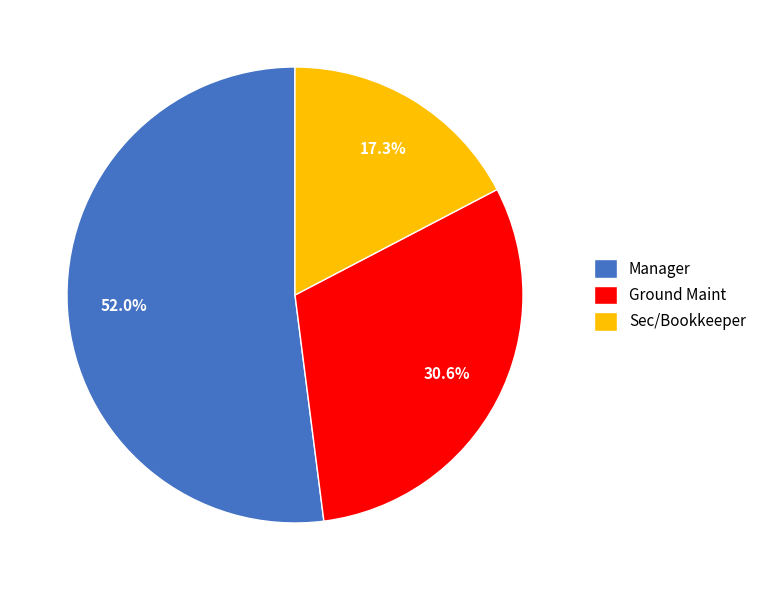

Combined, do Ground Maint and Sec/Bookkeeper account for over 50%?

No